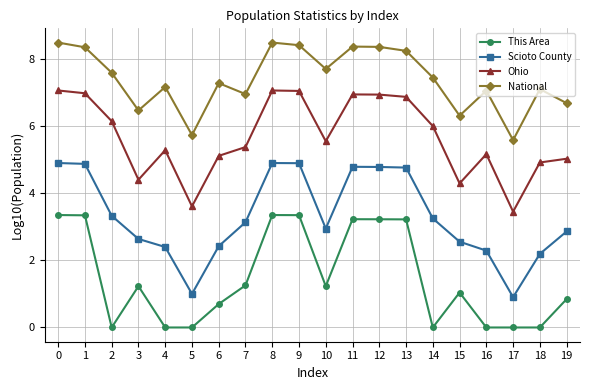

List the series in order of their overall mean, lowest first.

This Area, Scioto County, Ohio, National